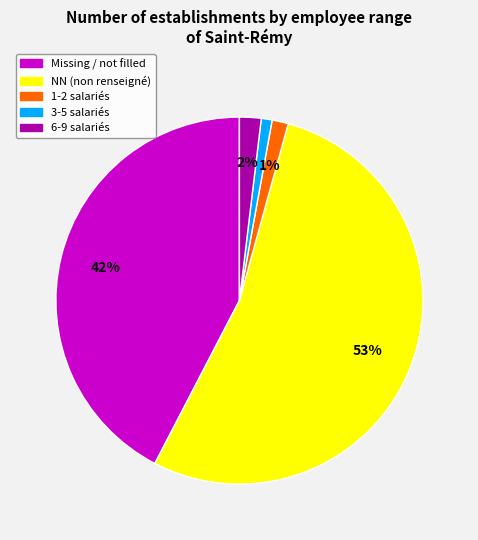

Which slice is the largest?

NN (non renseigné)